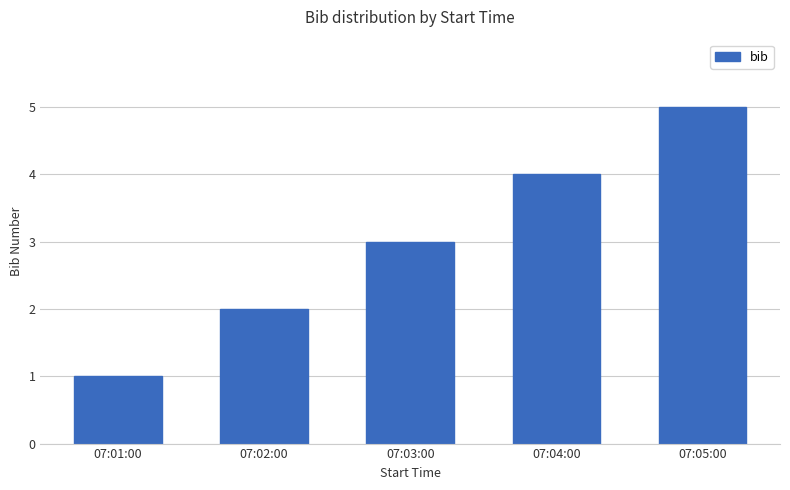

List the labels in order of value, smallest first.

07:01:00, 07:02:00, 07:03:00, 07:04:00, 07:05:00